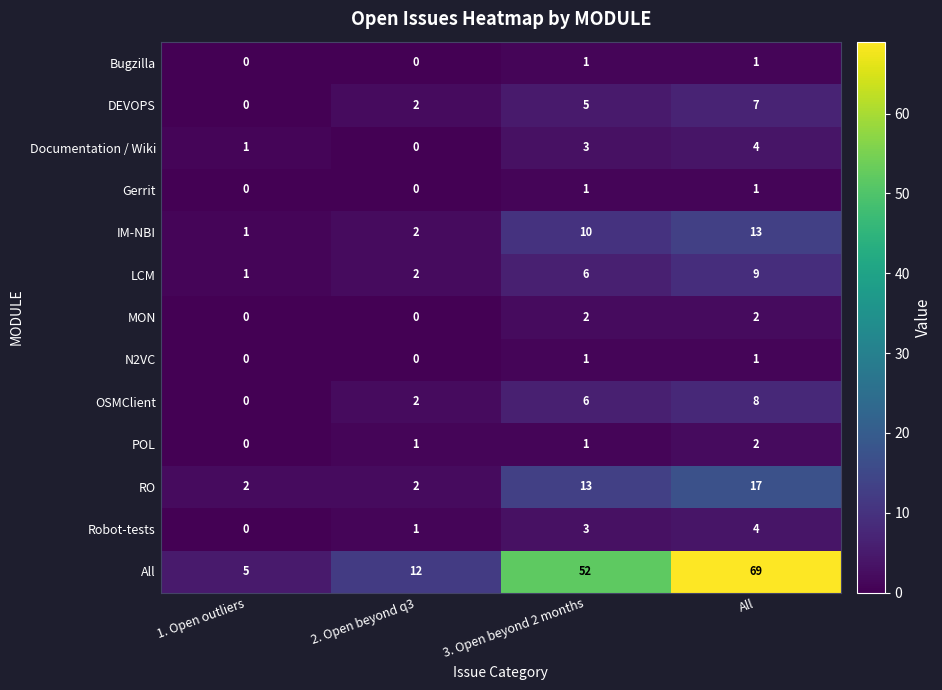

Which series has the largest total across all categories?

All